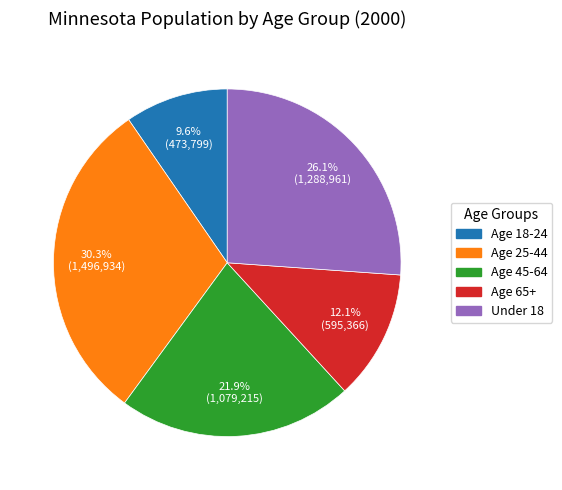

Is the sum of Age 18-24 and Under 18 greater than half?

No